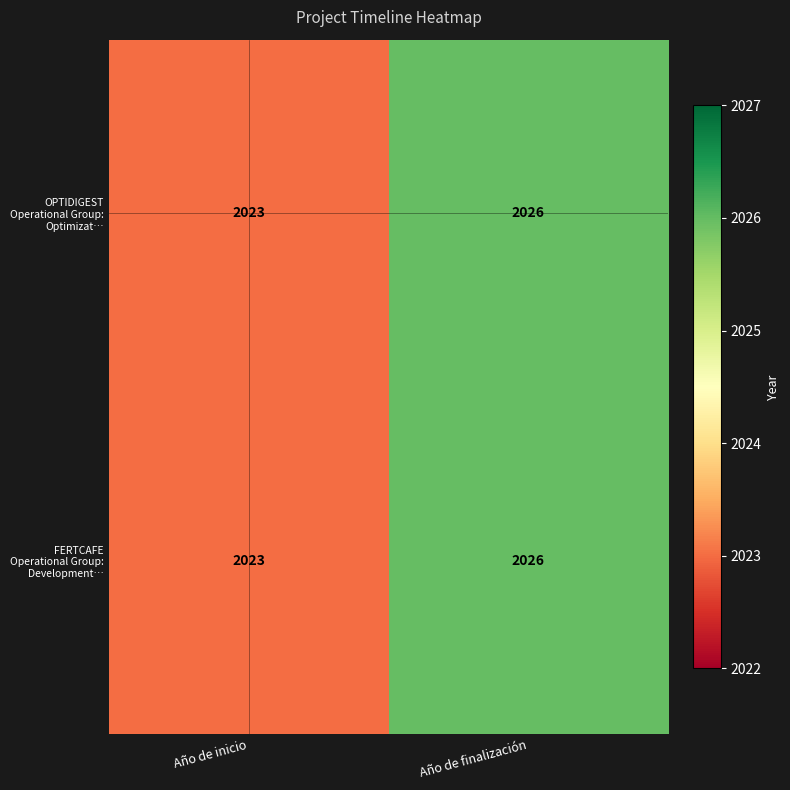

How many categories are shown in the chart?

2